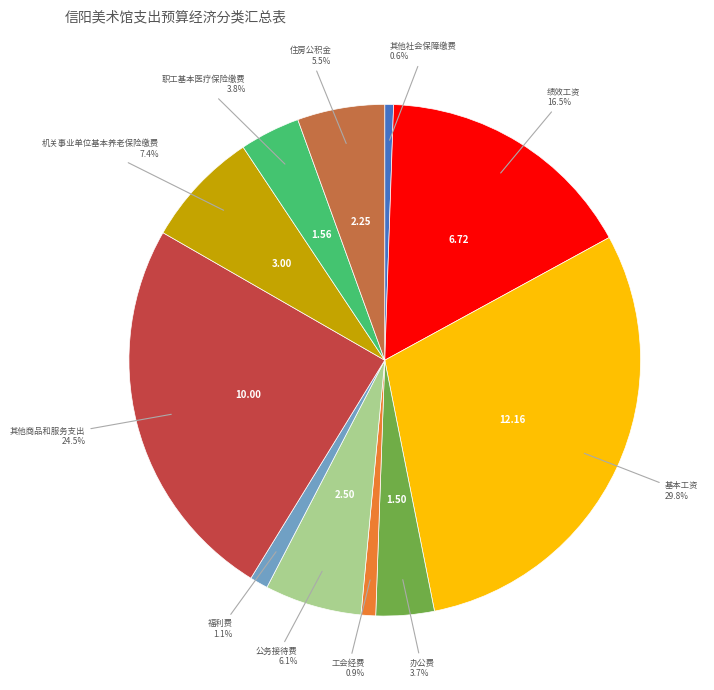

Is there any slice that represents more than half of the pie?

No